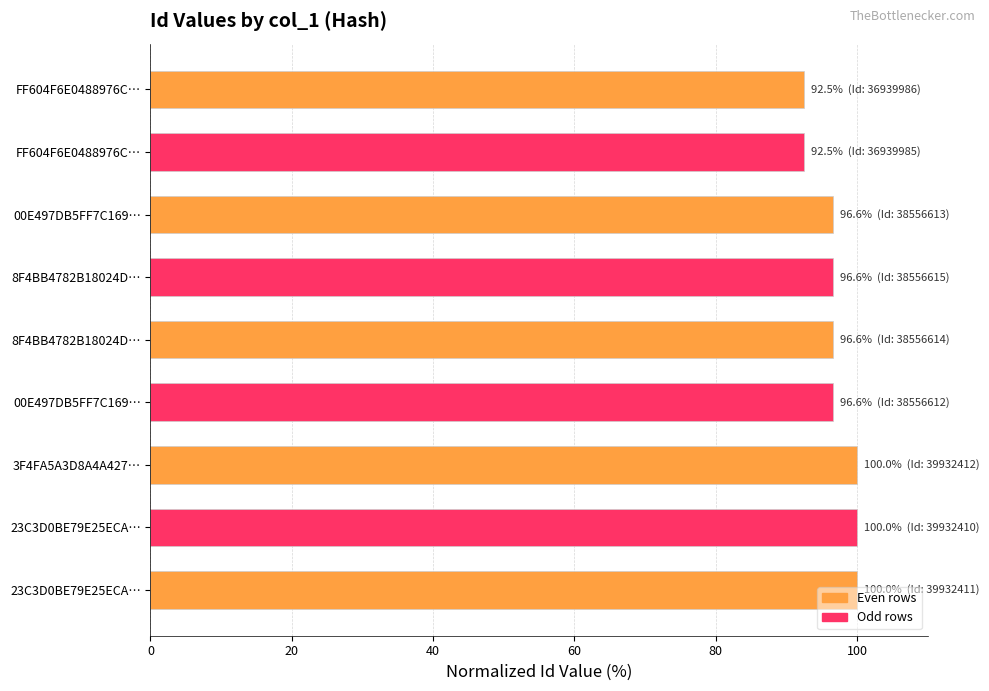

How many series are shown in this chart?

1